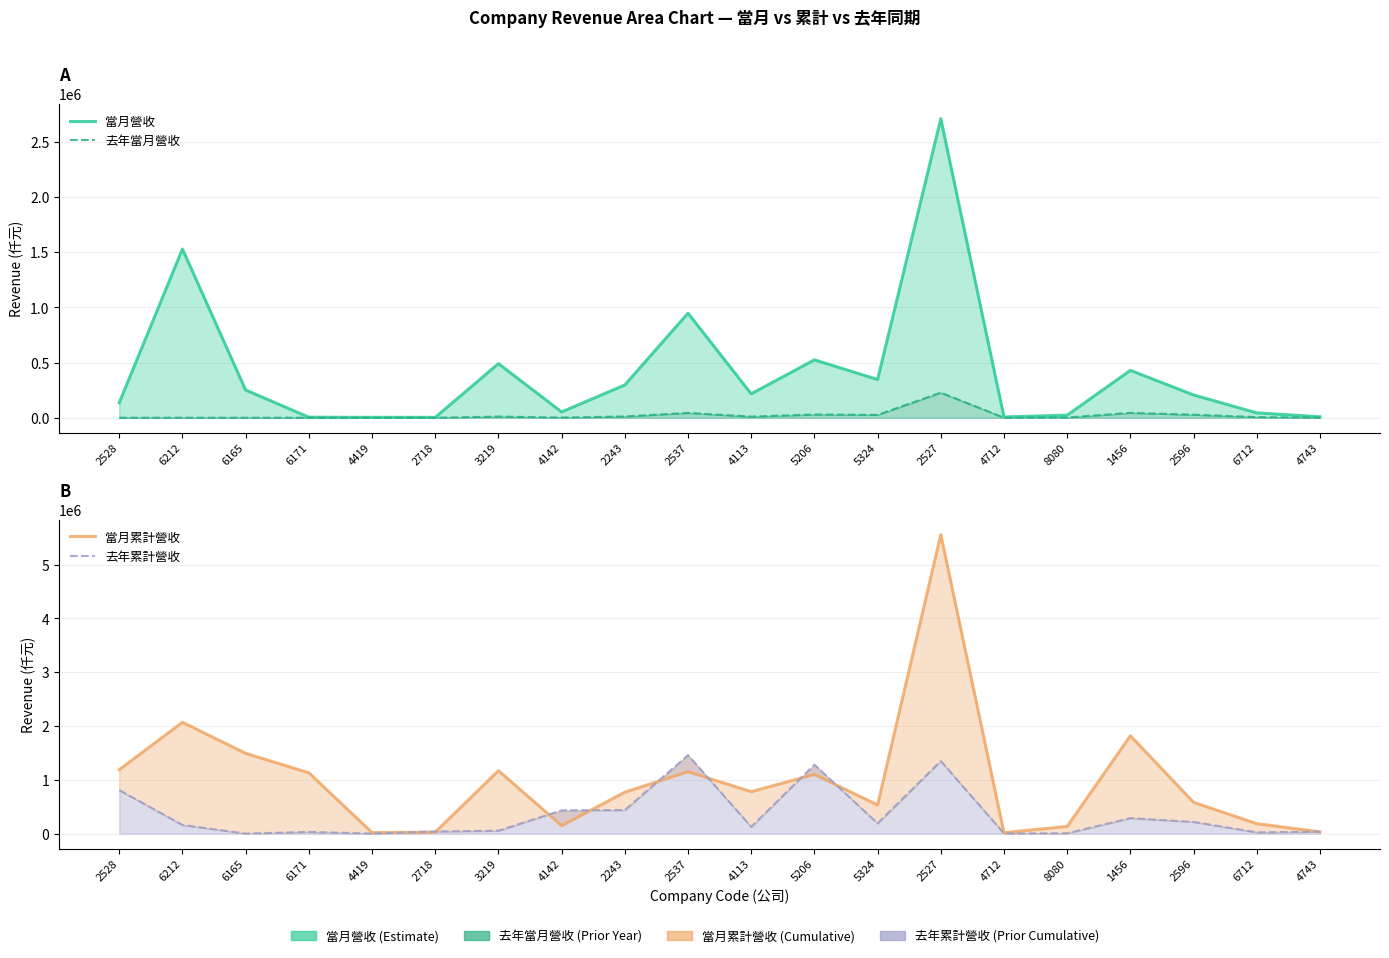

Reading left to right, extract all data points from this chart.

當月營收: 2528=136494	6212=1528385	6165=251158	6171=5104	4419=3675	2718=3467	3219=490234	4142=52811	2243=297008	2537=947250	4113=216857	5206=524602	5324=346590	2527=2708515	4712=7022	8080=23764	1456=429328	2596=206523	6712=44311	4743=9057
去年當月營收: 2528=21	6212=237	6165=51	6171=19	4419=18	2718=68	3219=10734	4142=1898	2243=11716	2537=43781	4113=10379	5206=29512	5324=26086	2527=227515	4712=642	8080=2362	1456=44070	2596=27496	6712=6081	4743=1416
當月累計營收: 2528=1187312	6212=2068485	6165=1491459	6171=1129727	4419=19383	2718=26746	3219=1168996	4142=147757	2243=769426	2537=1150070	4113=779564	5206=1098951	5324=531713	2527=5556975	4712=17024	8080=133822	1456=1818322	2596=580927	6712=184350	4743=32767
去年累計營收: 2528=807595	6212=160109	6165=898	6171=31213	4419=735	2718=39713	3219=53764	4142=431989	2243=437124	2537=1458252	4113=126189	5206=1280126	5324=190773	2527=1348847	4712=3261	8080=6477	1456=288302	2596=216975	6712=23462	4743=36302